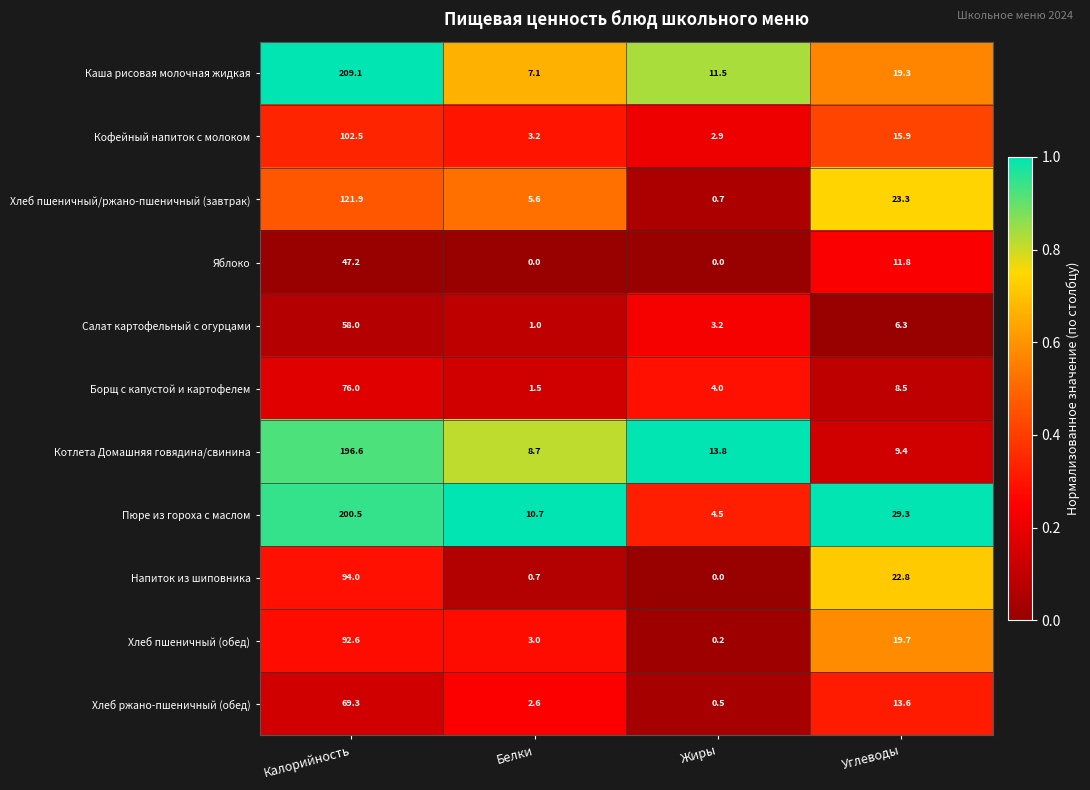

The Салат картофельный с огурцами series shows 6.3 at Углеводы. True or false?

True